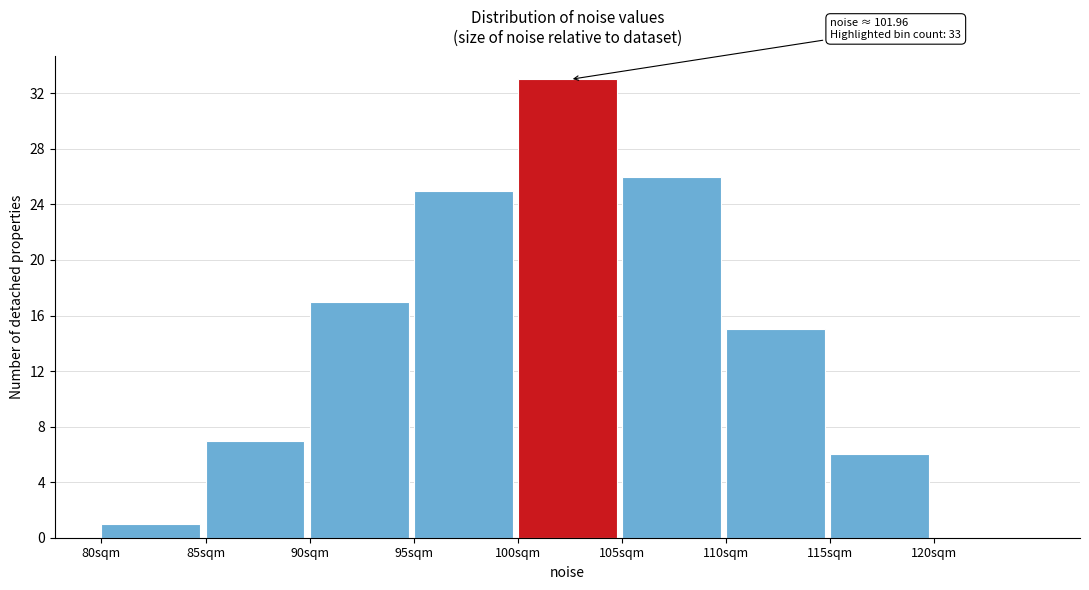

Over which range of the x-axis is the bar tallest?

100 to 105